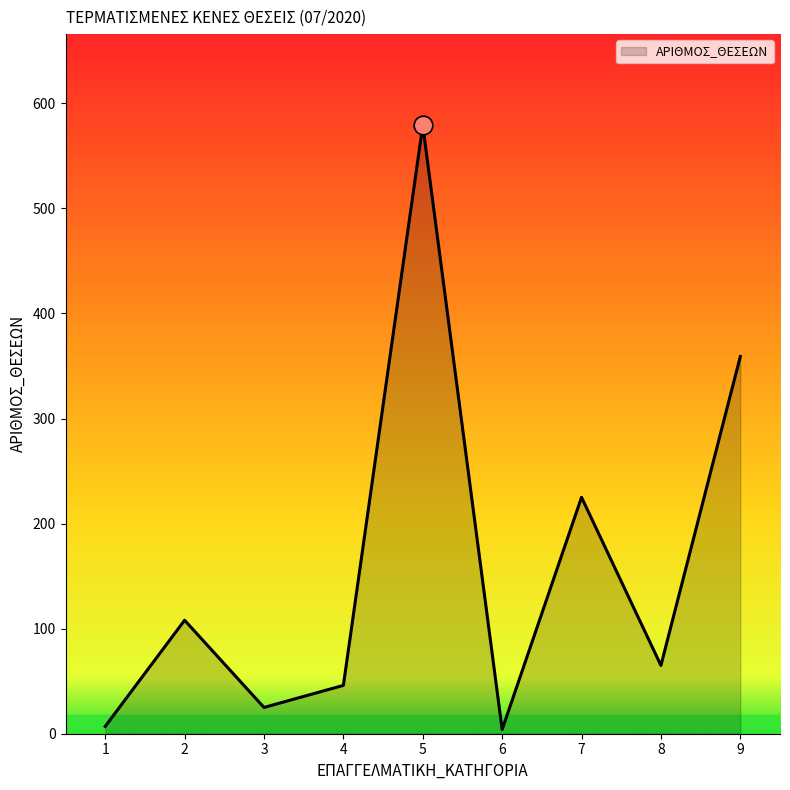

Between 4 and 1, which is larger?

4